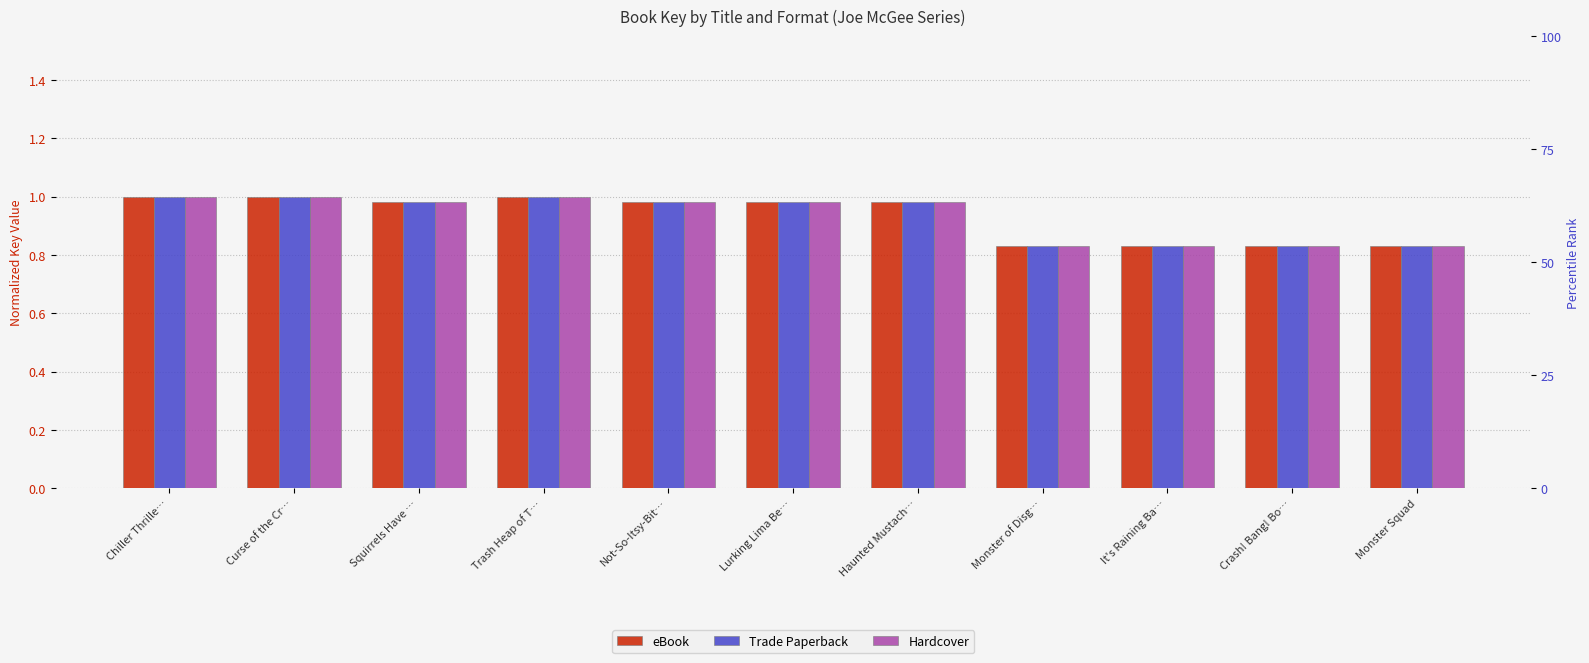

What are all the series names shown in the legend?

eBook, Trade Paperback, Hardcover